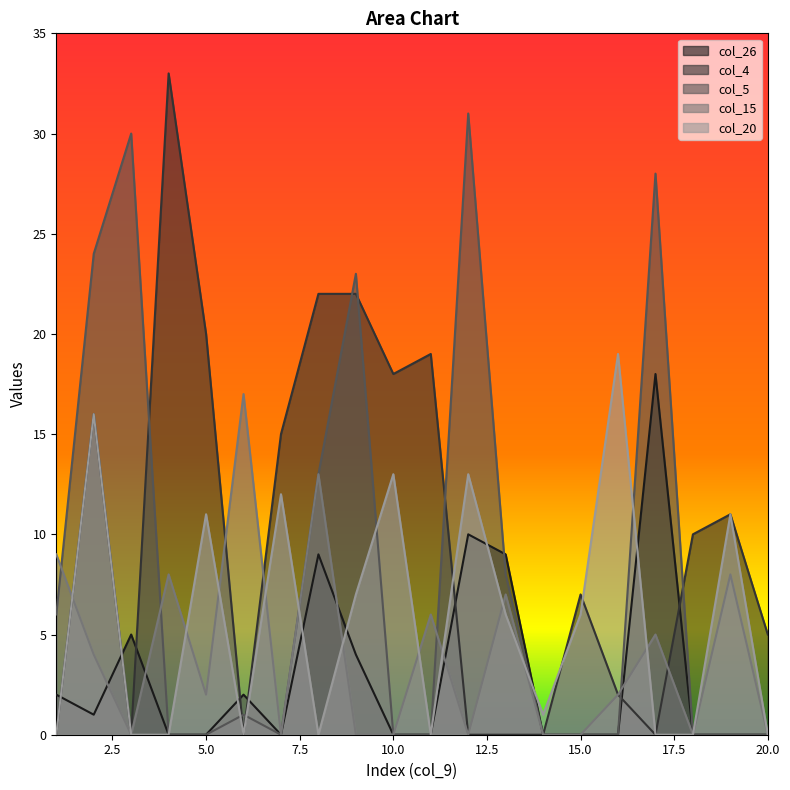

True or false: col_26 and col_5 intersect in this chart.

True